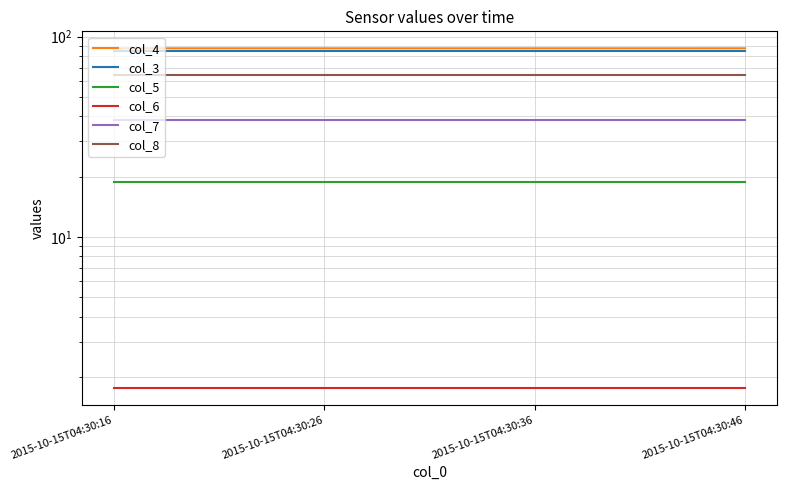

Reading left to right, what are all the values shown in this chart?

col_4: 87.3	87.3	87.3	87.3
col_3: 84.9	84.9	84.9	84.9
col_5: 18.7	18.7	18.7	18.7
col_6: 1.8	1.8	1.8	1.8
col_7: 38.1	38.1	38.1	38.1
col_8: 64.4	64.4	64.4	64.4